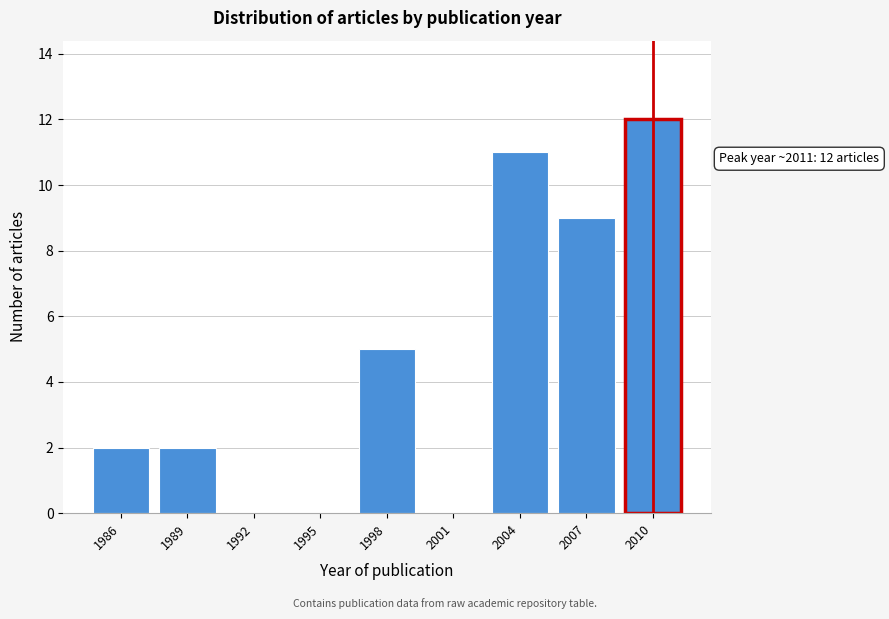

Reading left to right, transcribe all the data shown in this chart.

1986=2	1989=2	1992=0	1995=0	1998=5	2001=0	2004=11	2007=9	2010=12